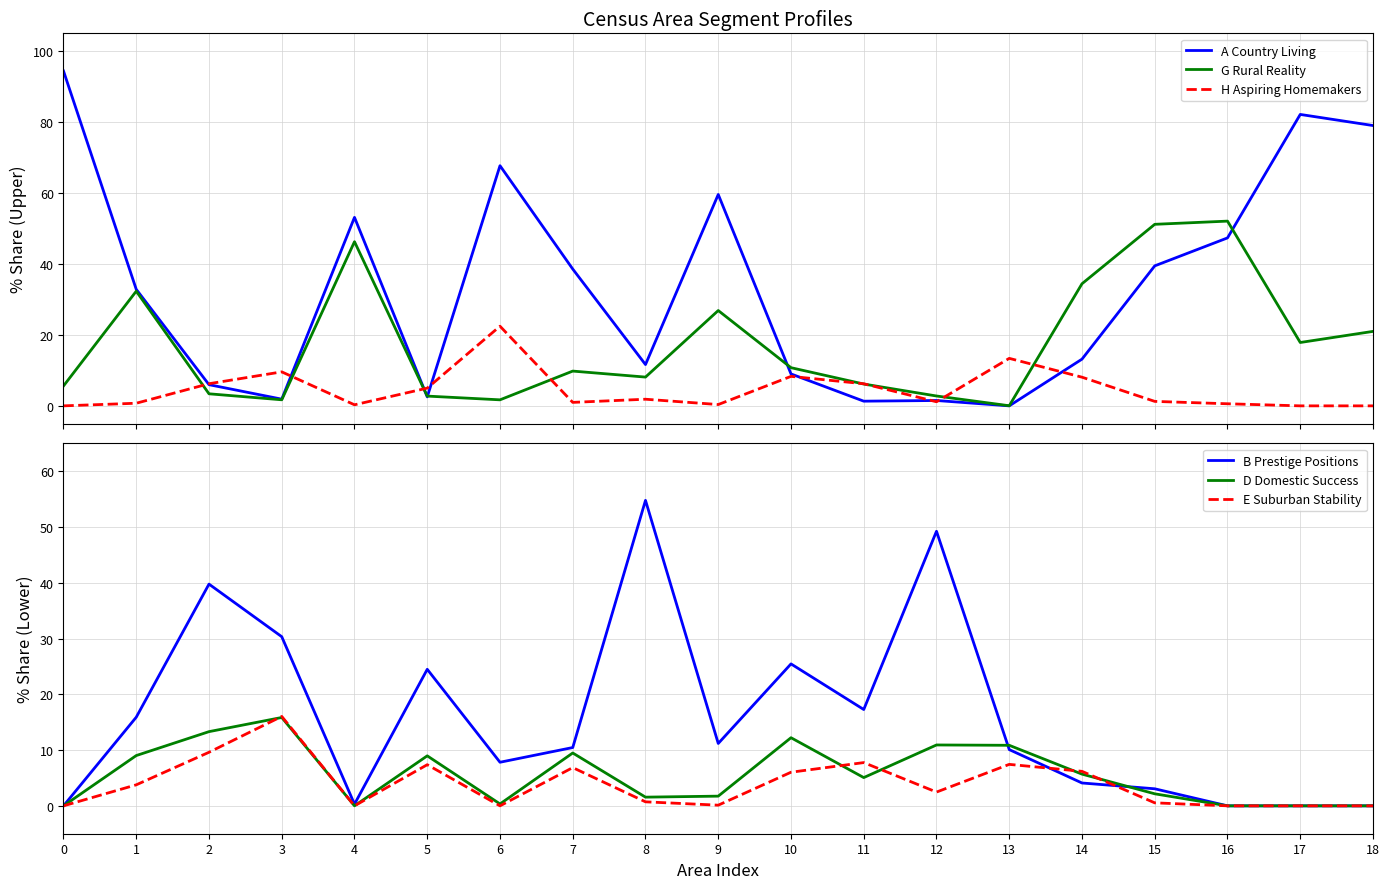

True or false: A Country Living and H Aspiring Homemakers intersect in this chart.

True